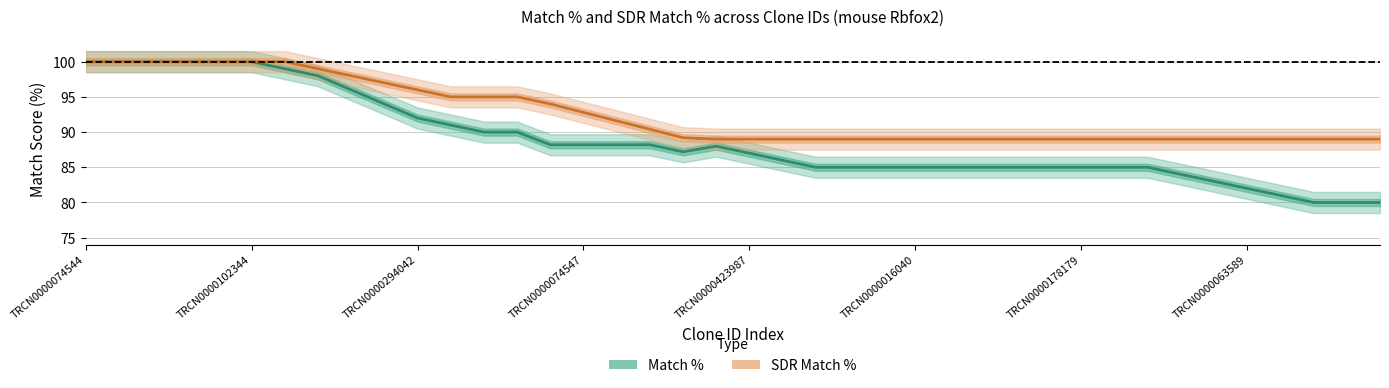

List the labels in order of SDR Match % value, largest first.

TRCN0000074544, TRCN0000102344, TRCN0000294042, TRCN0000074547, TRCN0000423987, TRCN0000016040, TRCN0000178179, TRCN0000063589, 8, 9, 10, 11, 12, 13, 14, 15, 16, 17, 18, 19, 20, 21, 22, 23, 24, 25, 26, 27, 28, 29, 30, 31, 32, 33, 34, 35, 36, 37, 38, 39